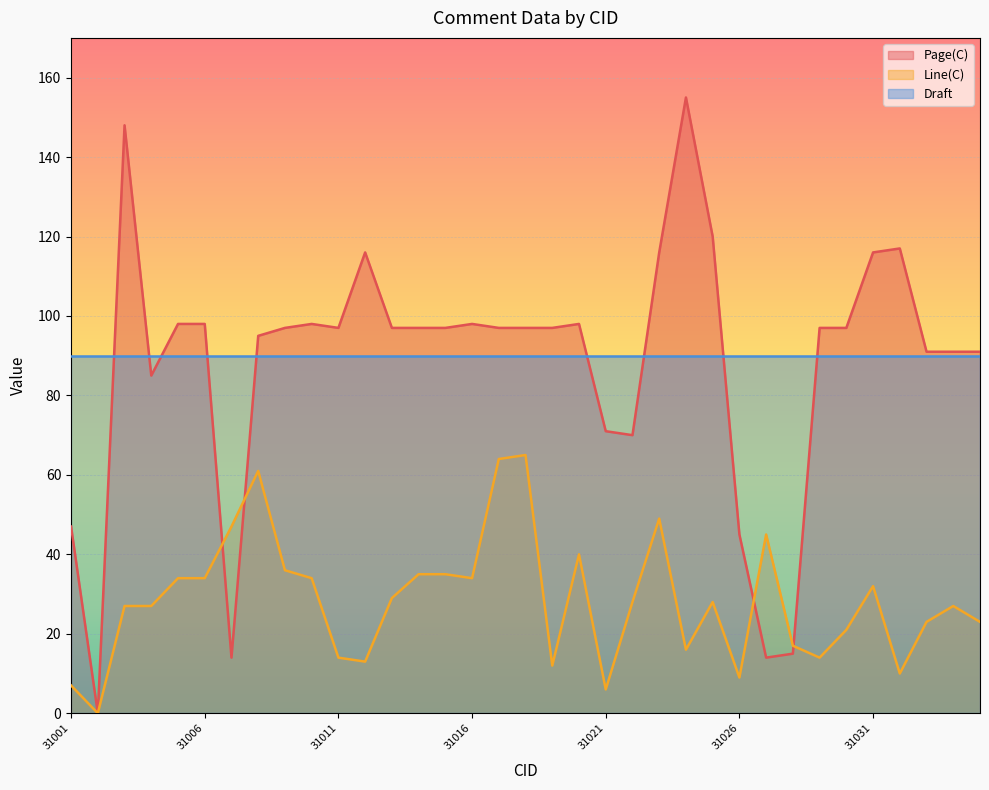

List the series in order of their peak value, lowest first.

Line(C), Draft, Page(C)